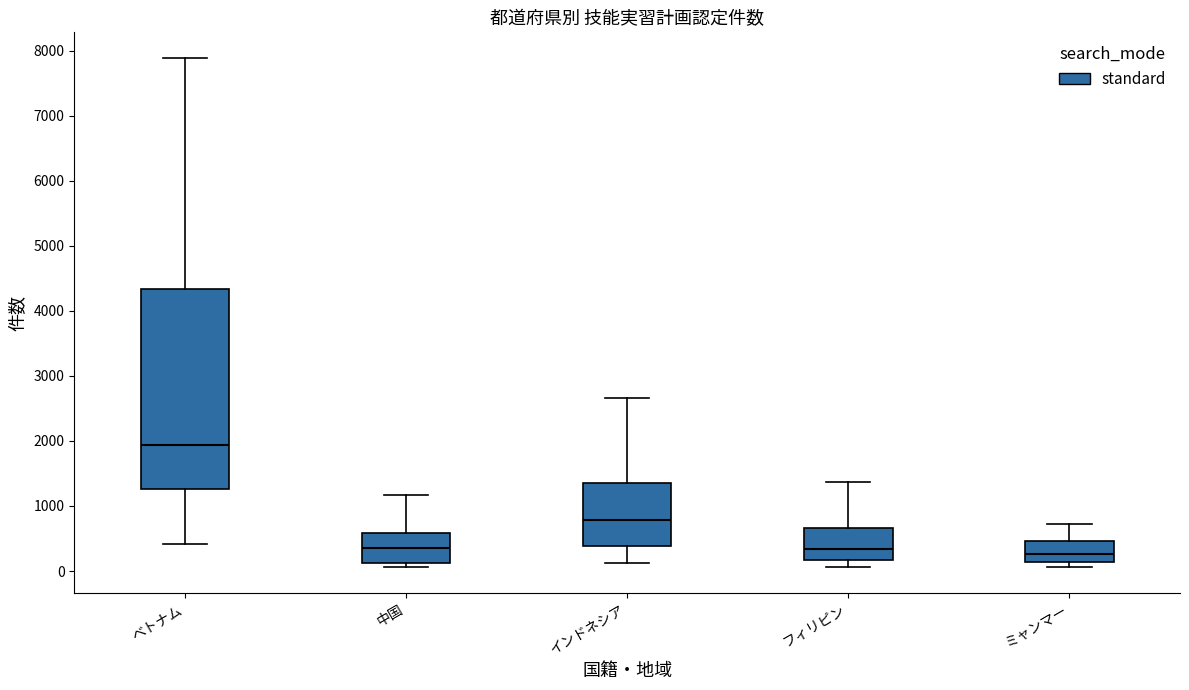

Where is the upper edge of the box for 中国 on the y-axis? The values are not printed on the chart, so give them approximately, as read against the axis.

600